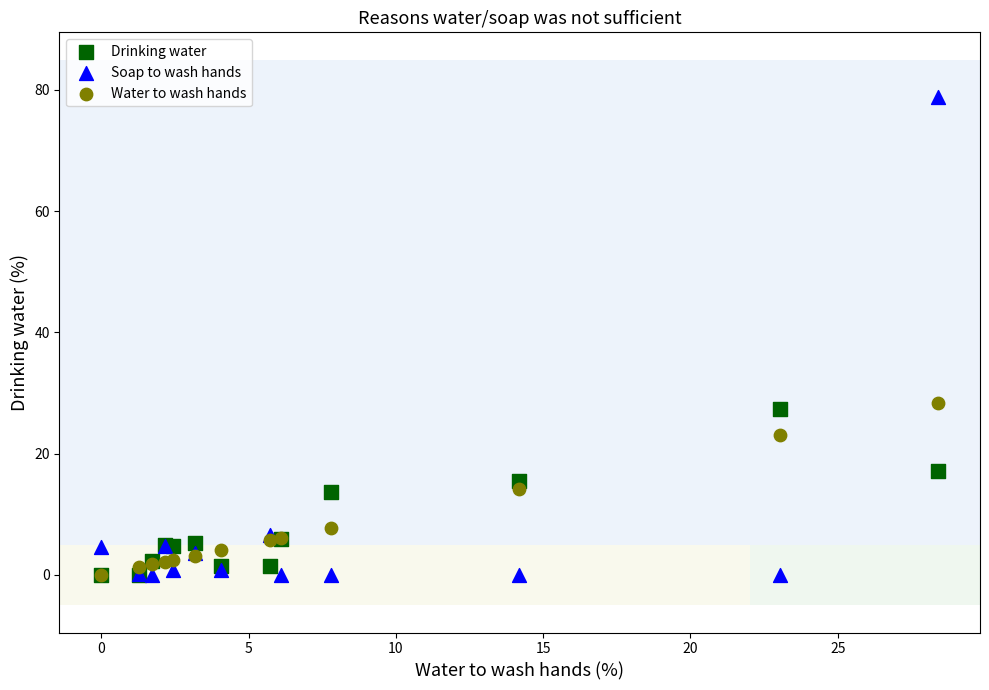

In the Soap to wash hands series, what Y value is closest to 39?

6.6